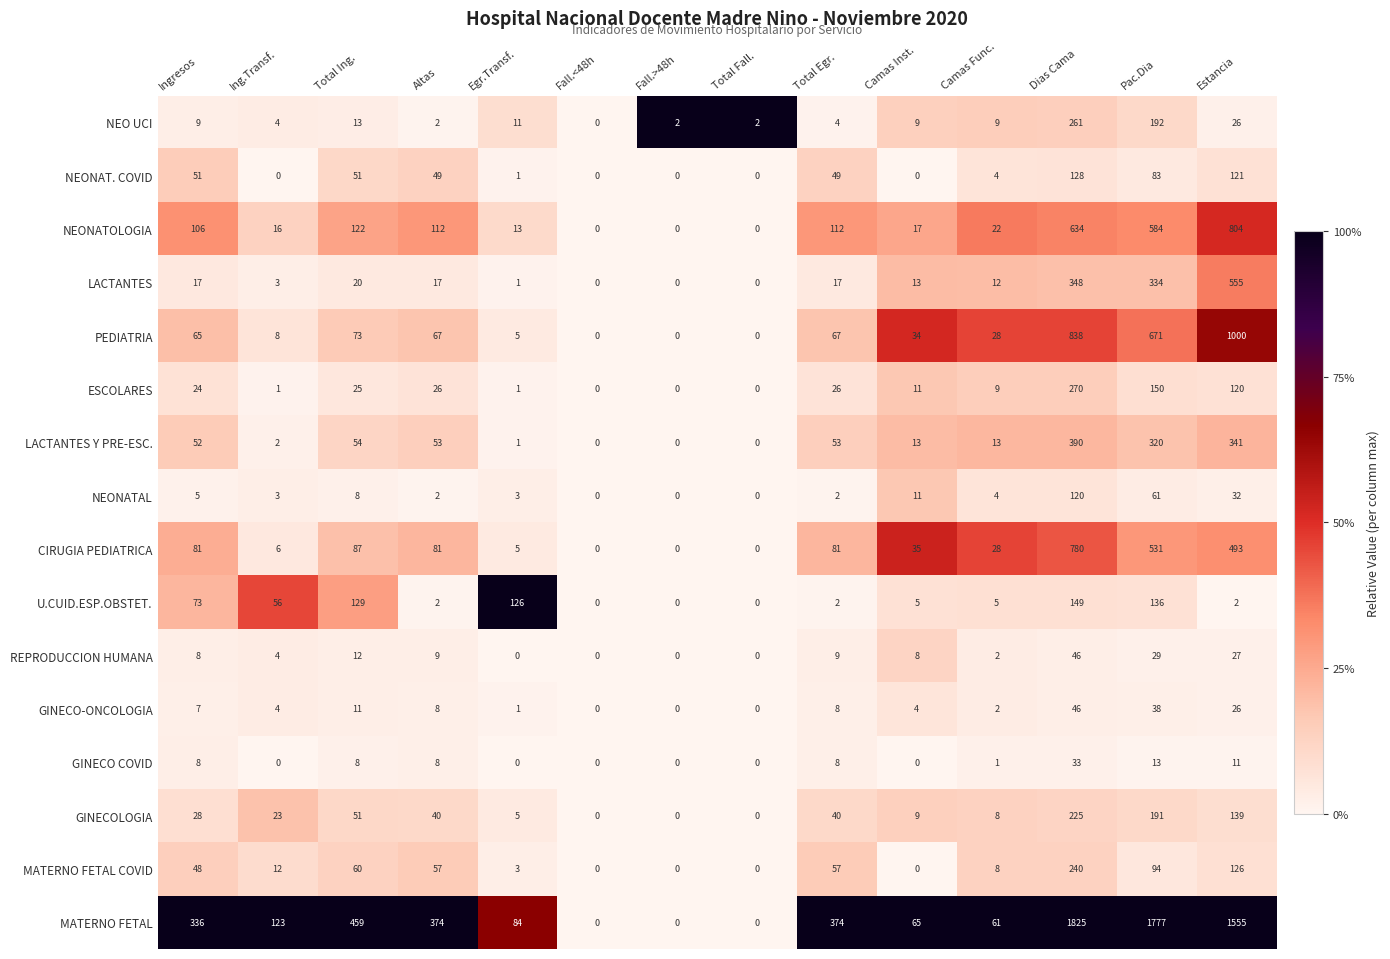

What is the average value of the LACTANTES series?

96